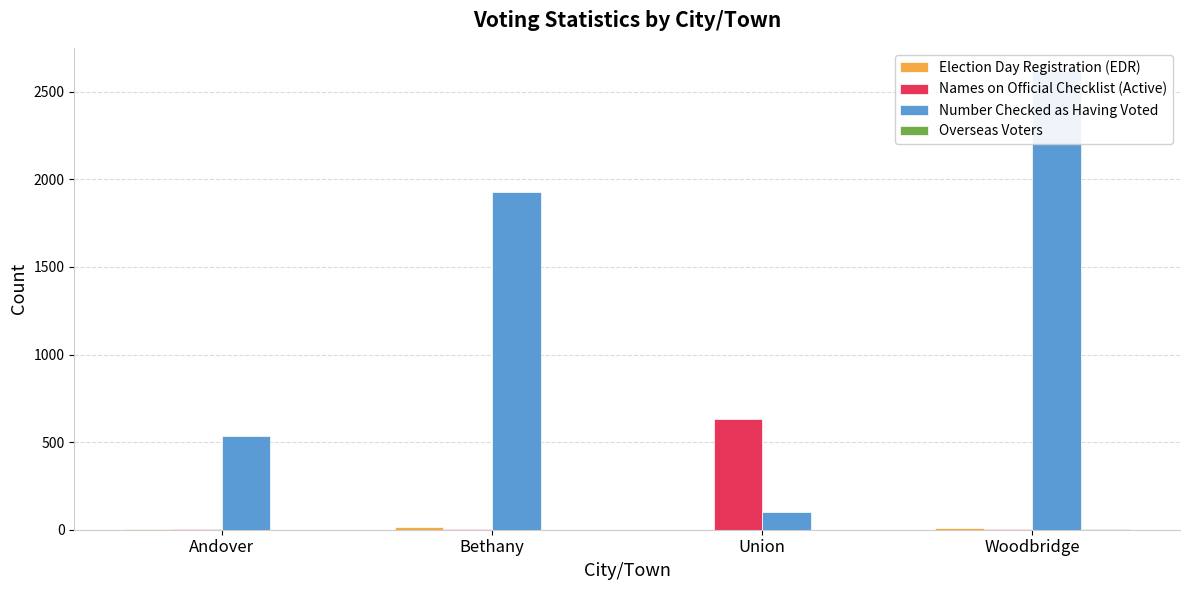

The Names on Official Checklist (Active) series shows 2 at Andover. True or false?

True